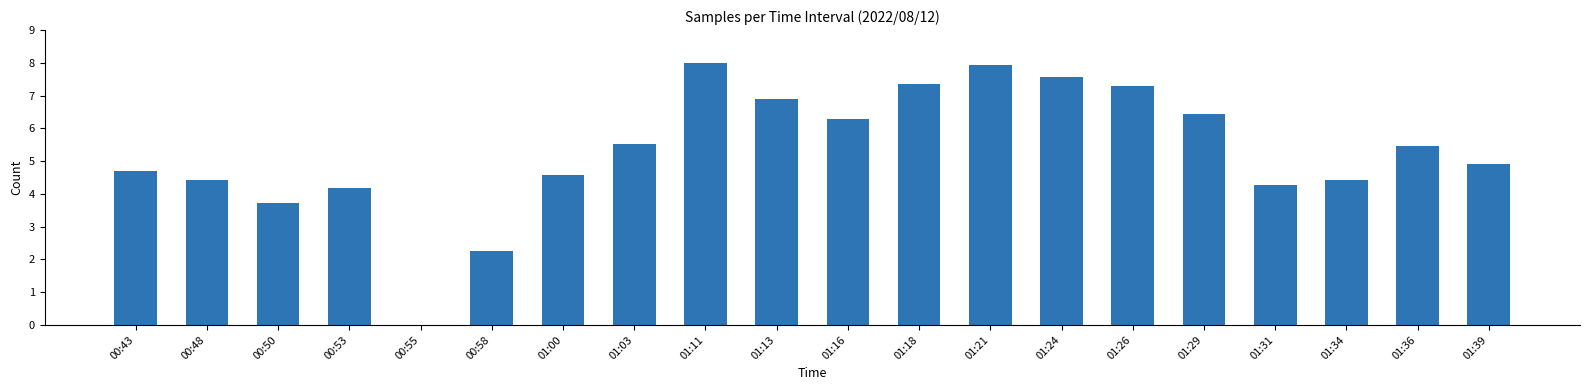

What is the sum of the values at 00:55 and 00:43?

4.7